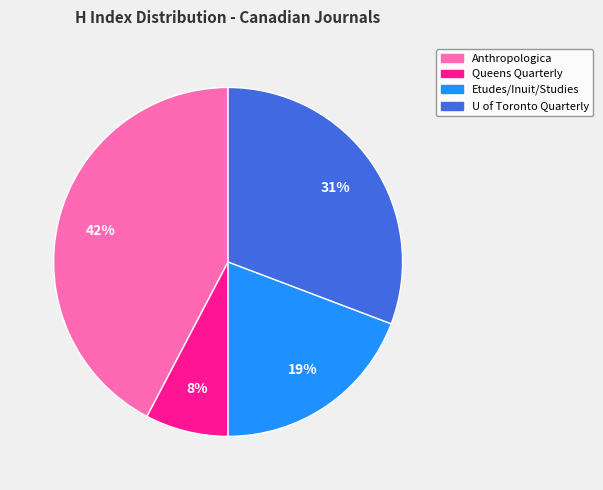

Is it true that Queens Quarterly is 1% of the pie?

False